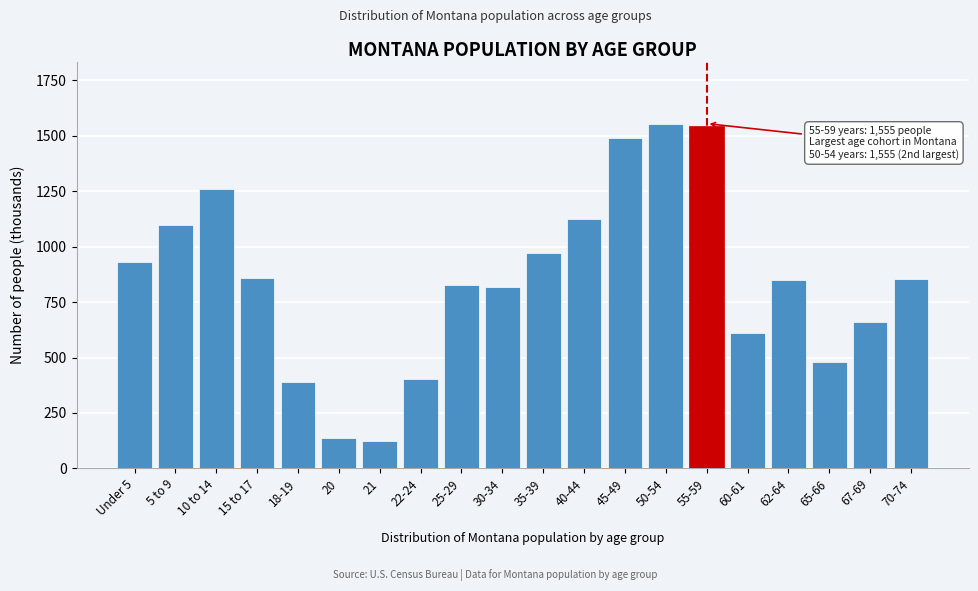

What is the sum of all values?

16980